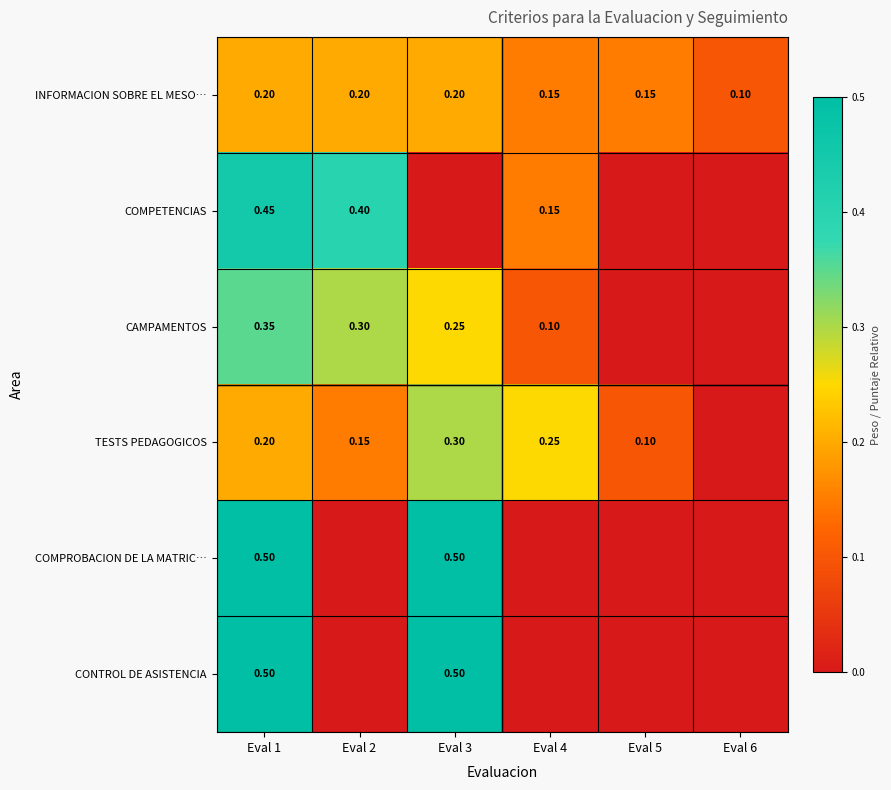

Is the value of INFORMACION SOBRE EL MESO… at Eval 4 greater than the value of TESTS PEDAGOGICOS at Eval 3?

No